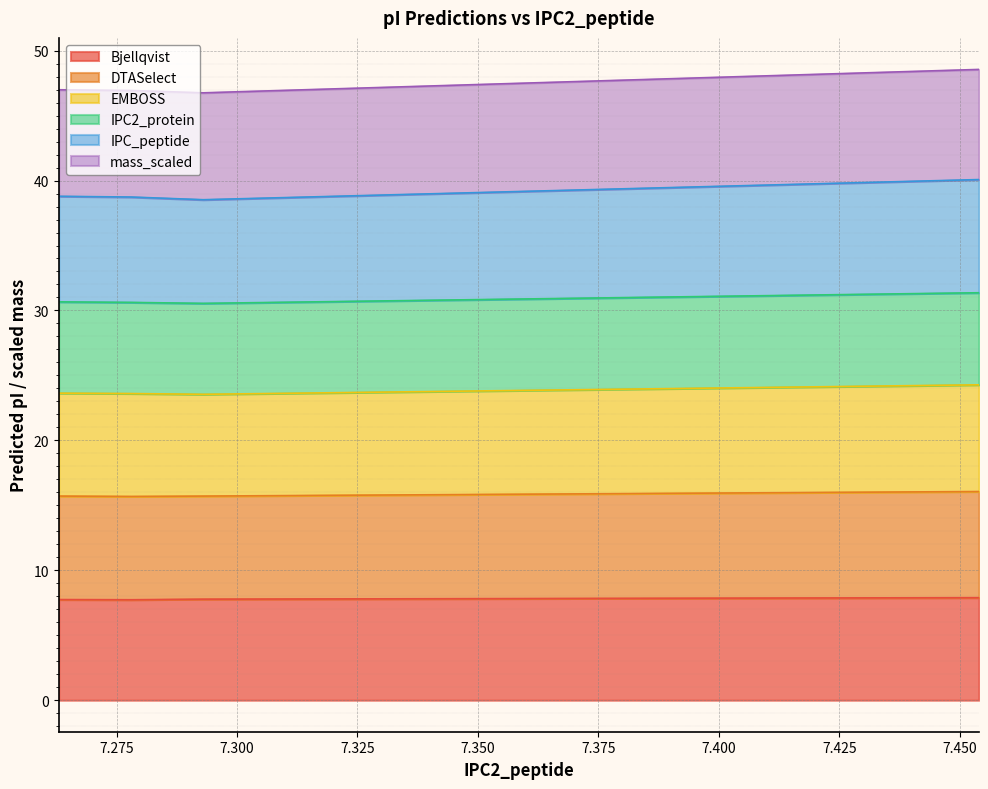

What is the highest value of the Bjellqvist series?

7.9